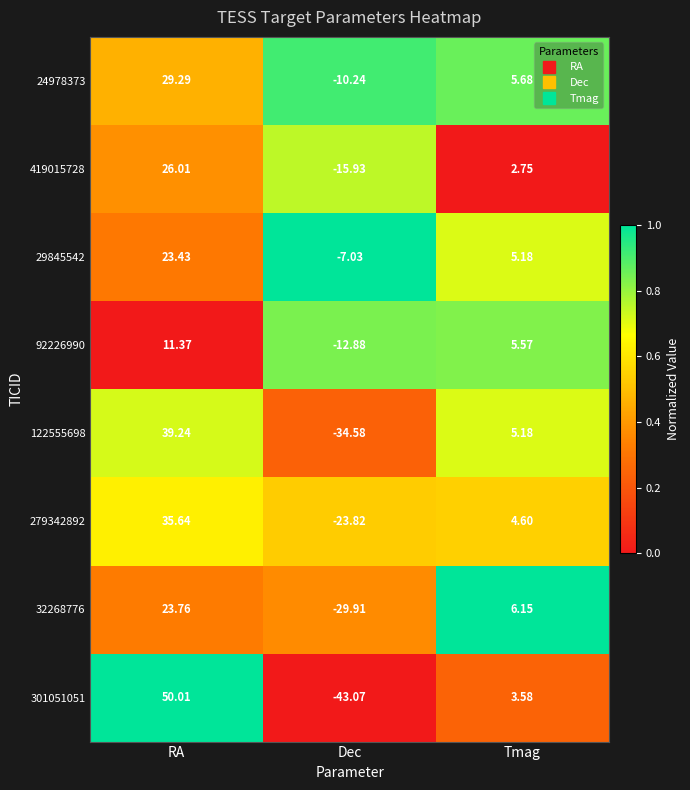

At which category is the sum across all series the highest?

RA